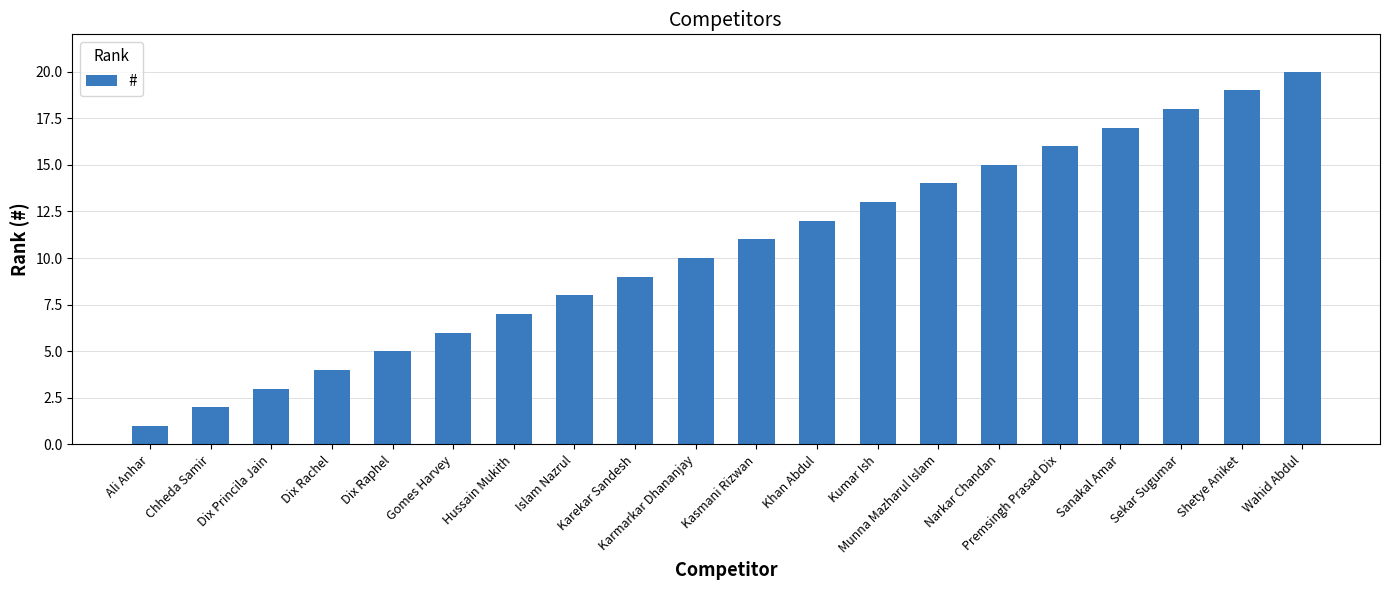

True or false: the data shows 18 at Sekar Sugumar.

True